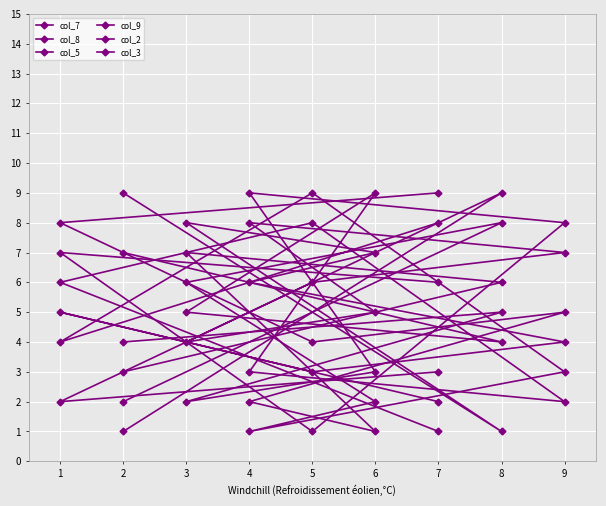

Reading left to right, transcribe all the data shown in this chart.

col_7: 3	6	7	1	2	5	4	8	9
col_8: 4	5	2	3	9	8	1	7	6
col_5: 7	4	5	9	3	2	8	6	1
col_9: 9	1	8	7	6	4	3	5	2
col_2: 2	8	6	2	1	3	9	4	8
col_3: 1	9	4	5	8	7	6	2	3